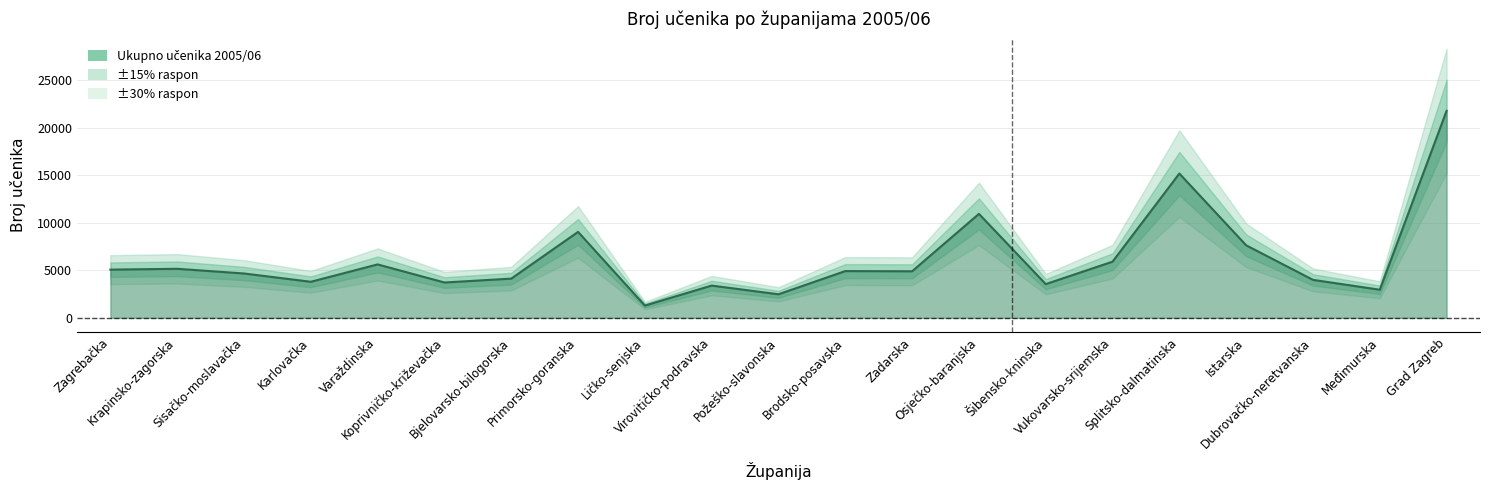

Rank the categories by value from lowest to highest.

Ličko-senjska, Požeško-slavonska, Međimurska, Virovitičko-podravska, Šibensko-kninska, Koprivničko-križevačka, Karlovačka, Dubrovačko-neretvanska, Bjelovarsko-bilogorska, Sisačko-moslavačka, Zadarska, Brodsko-posavska, Zagrebačka, Krapinsko-zagorska, Varaždinska, Vukovarsko-srijemska, Istarska, Primorsko-goranska, Osječko-baranjska, Splitsko-dalmatinska, Grad Zagreb